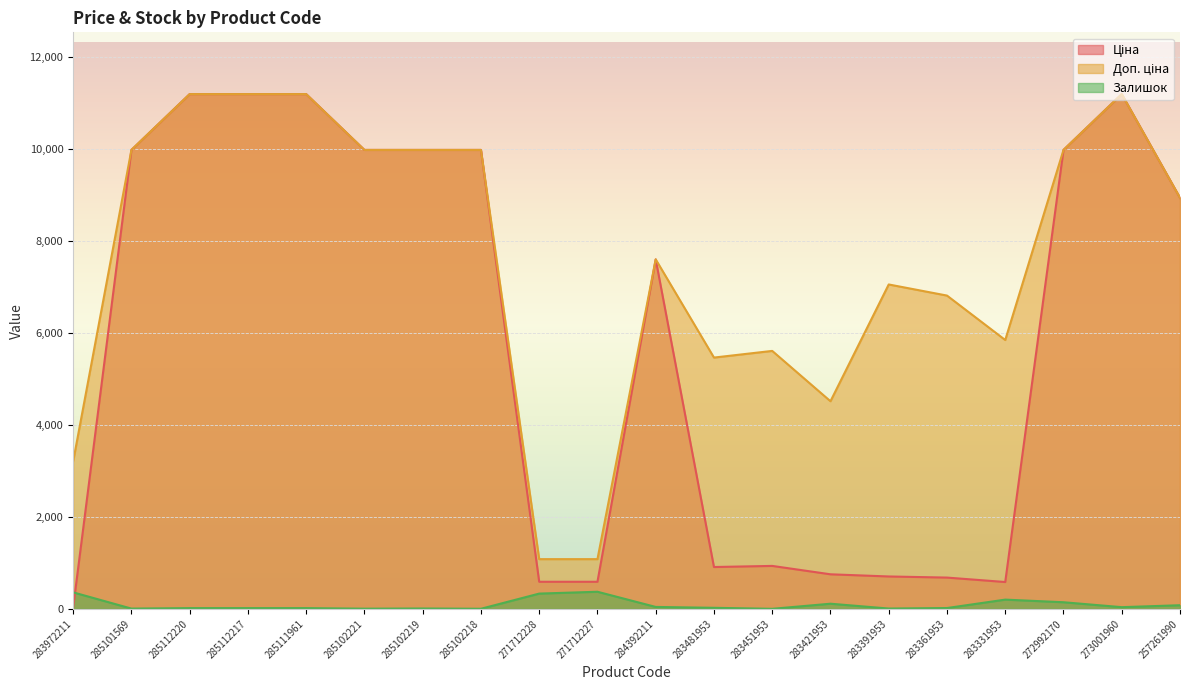

What position from the right is 257261990?

1